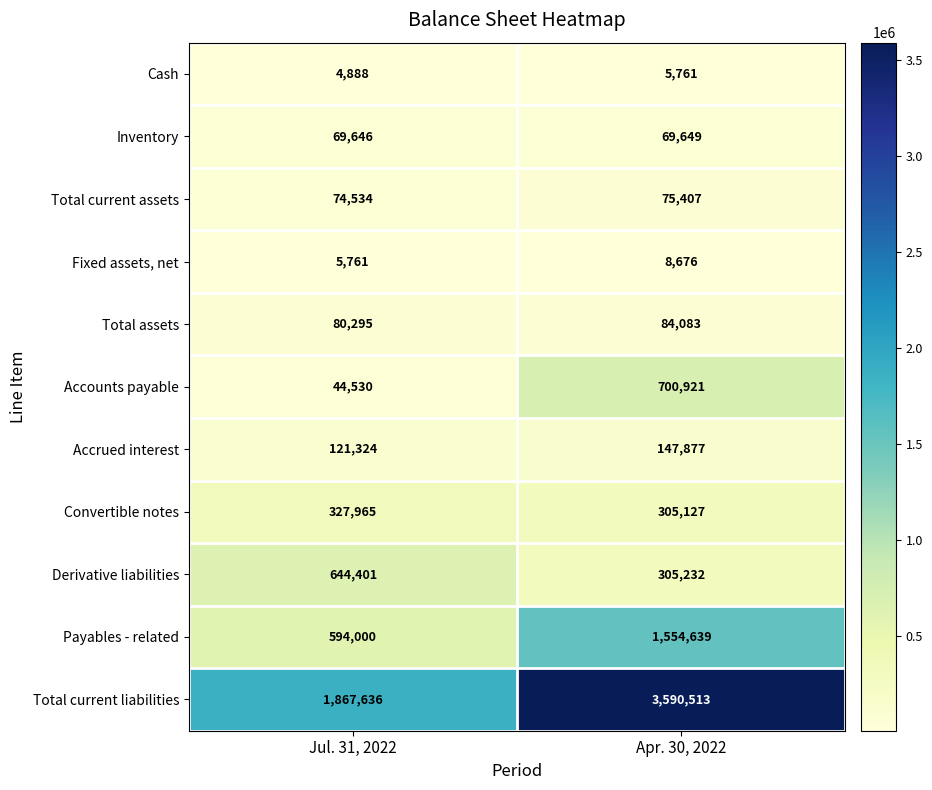

Reading left to right, list all the values displayed in this chart.

Cash: Jul. 31, 2022=4888	Apr. 30, 2022=5761
Inventory: Jul. 31, 2022=69646	Apr. 30, 2022=69649
Total current assets: Jul. 31, 2022=74534	Apr. 30, 2022=75407
Fixed assets, net: Jul. 31, 2022=5761	Apr. 30, 2022=8676
Total assets: Jul. 31, 2022=80295	Apr. 30, 2022=84083
Accounts payable: Jul. 31, 2022=44530	Apr. 30, 2022=700921
Accrued interest: Jul. 31, 2022=121324	Apr. 30, 2022=147877
Convertible notes: Jul. 31, 2022=327965	Apr. 30, 2022=305127
Derivative liabilities: Jul. 31, 2022=644401	Apr. 30, 2022=305232
Payables - related: Jul. 31, 2022=594000	Apr. 30, 2022=1554639
Total current liabilities: Jul. 31, 2022=1867636	Apr. 30, 2022=3590513